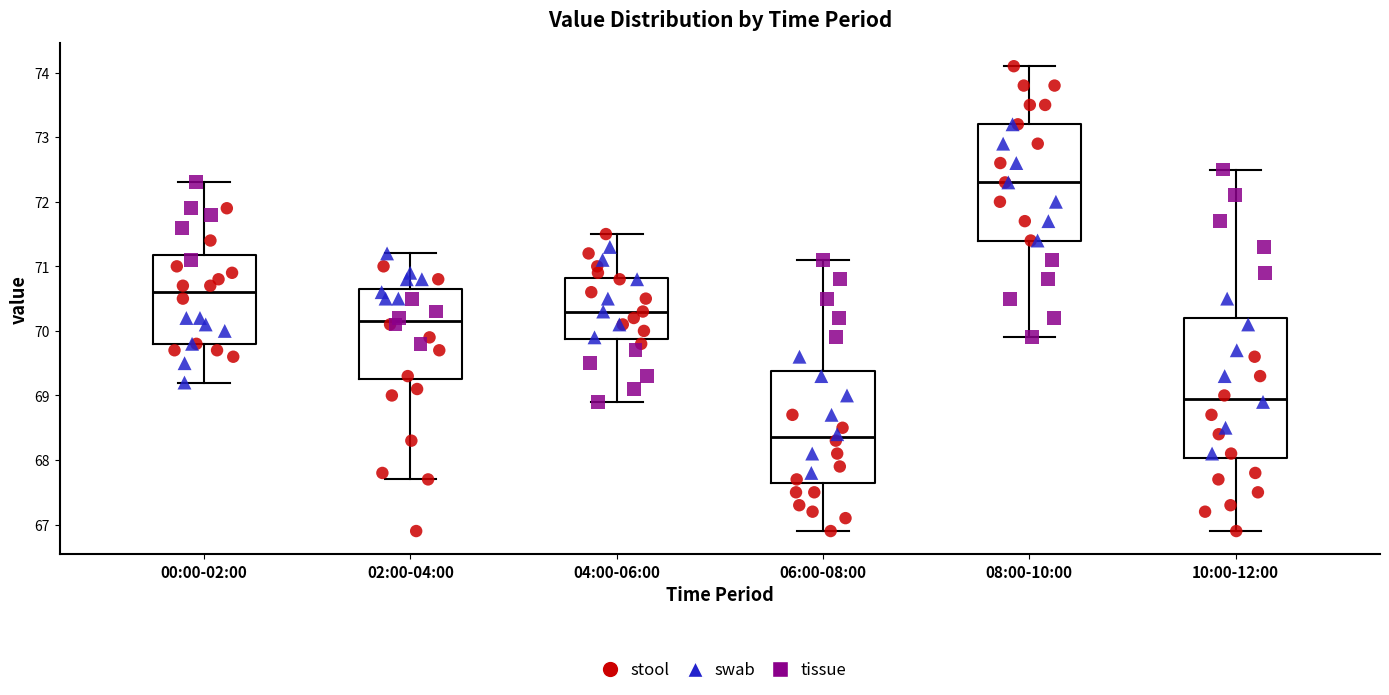

Which box has the highest median line?

08:00-10:00